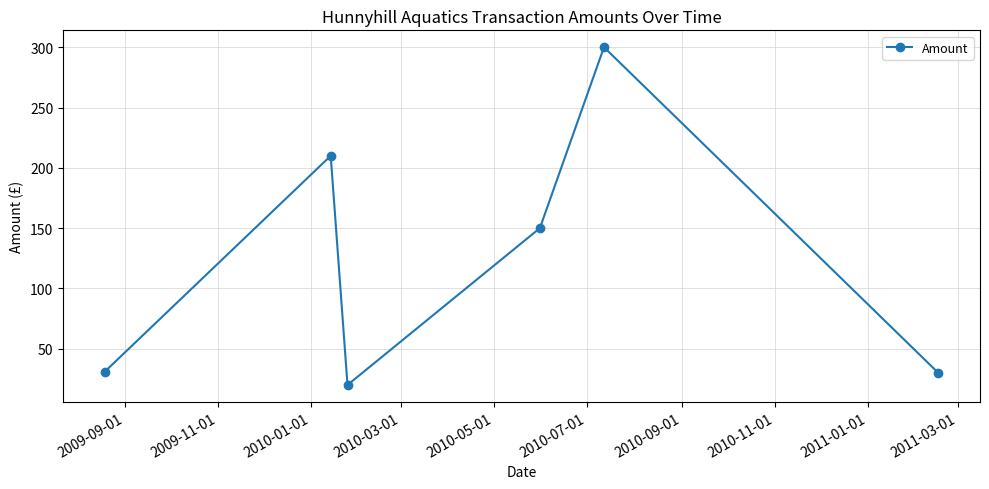

What is the difference between the maximum and second lowest values?

270.0